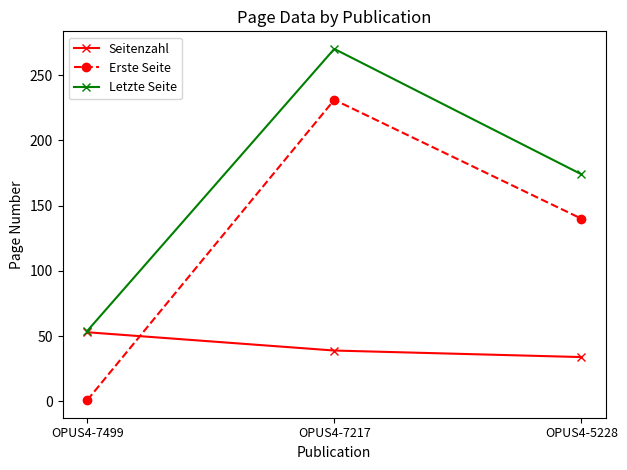

Which series changed the most between OPUS4-7499 and OPUS4-7217?

Erste Seite